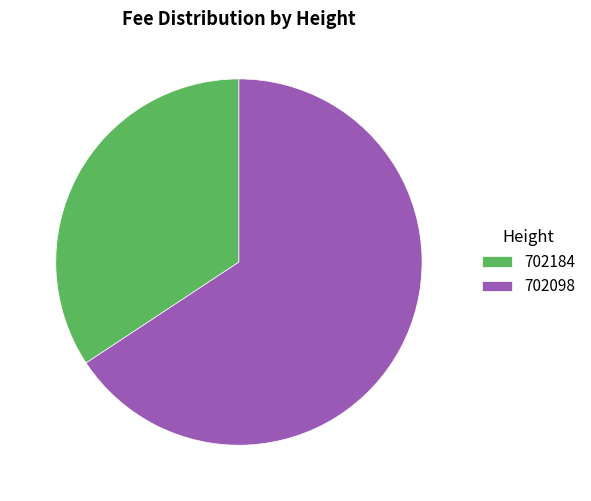

Count the number of slices in the pie.

2